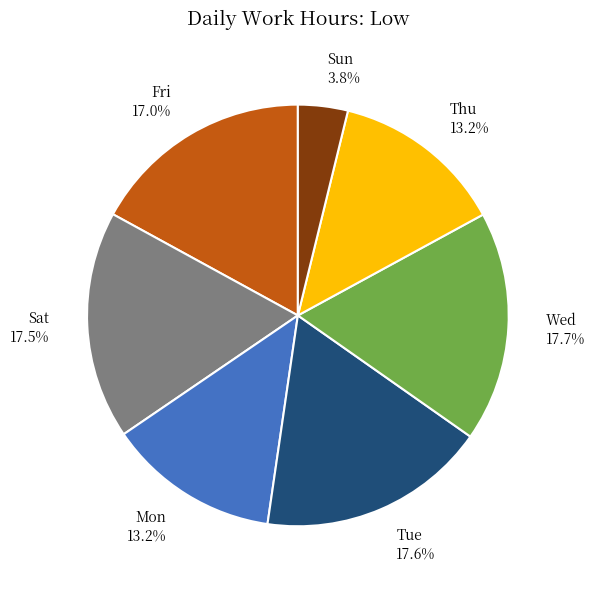

Is there any slice that represents more than half of the pie?

No